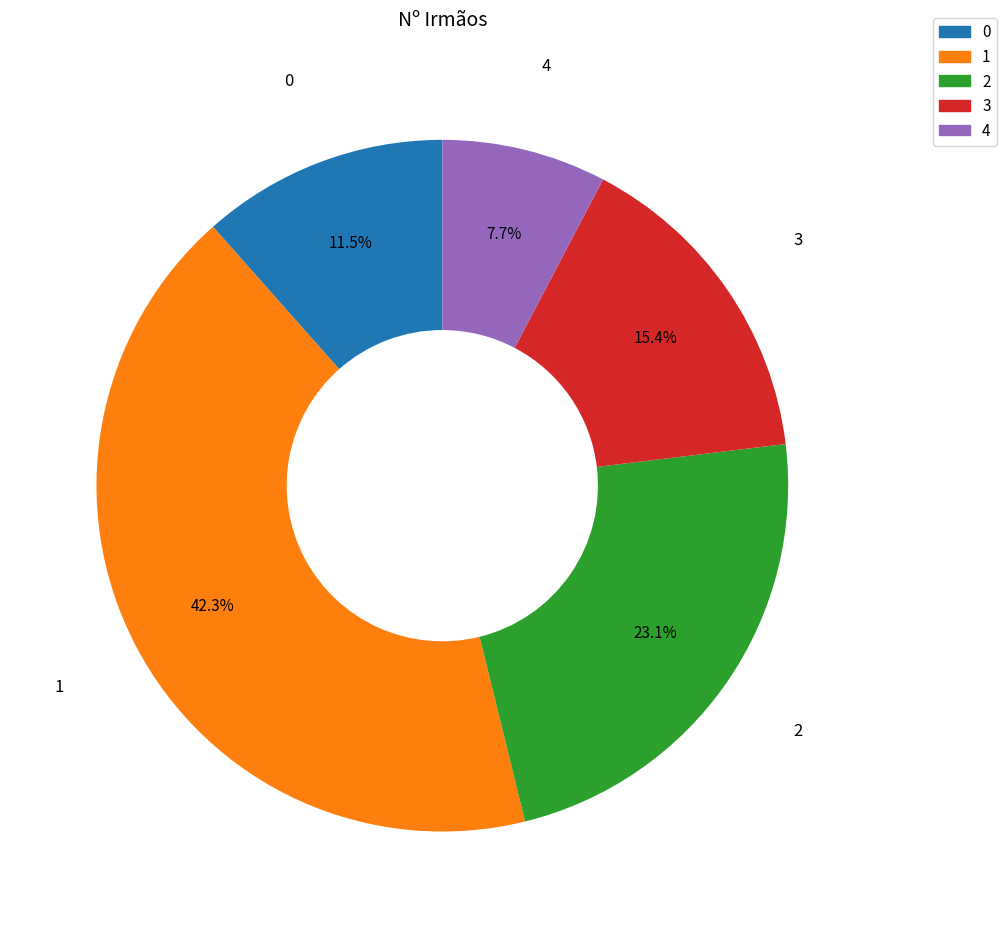

Which slice is the smallest?

4